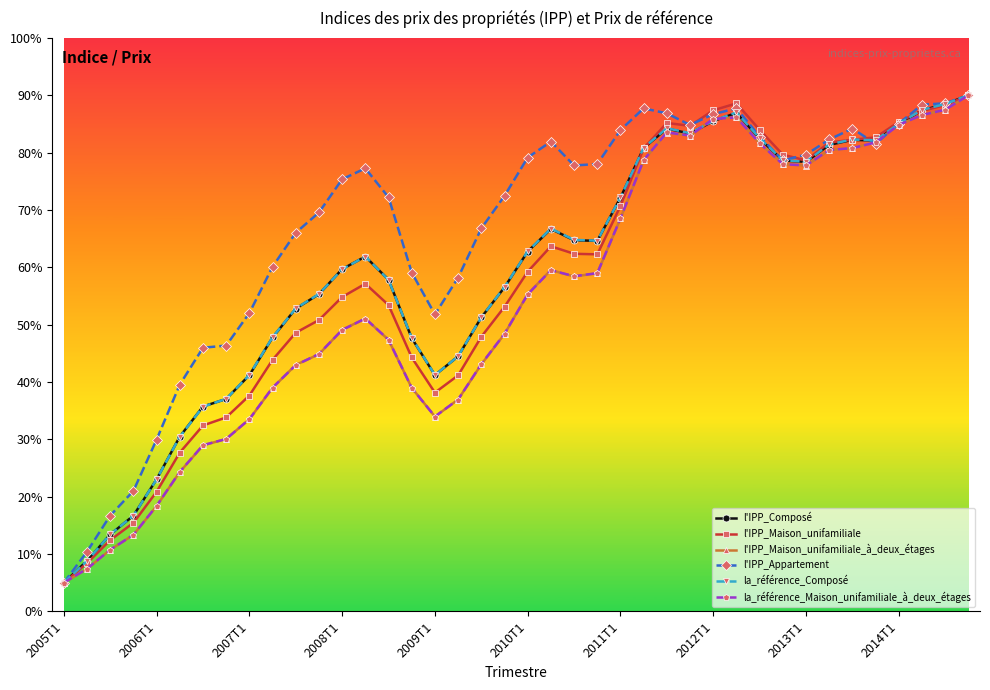

What is the difference between the maximum and minimum values in the la_référence_Composé series?

85.0